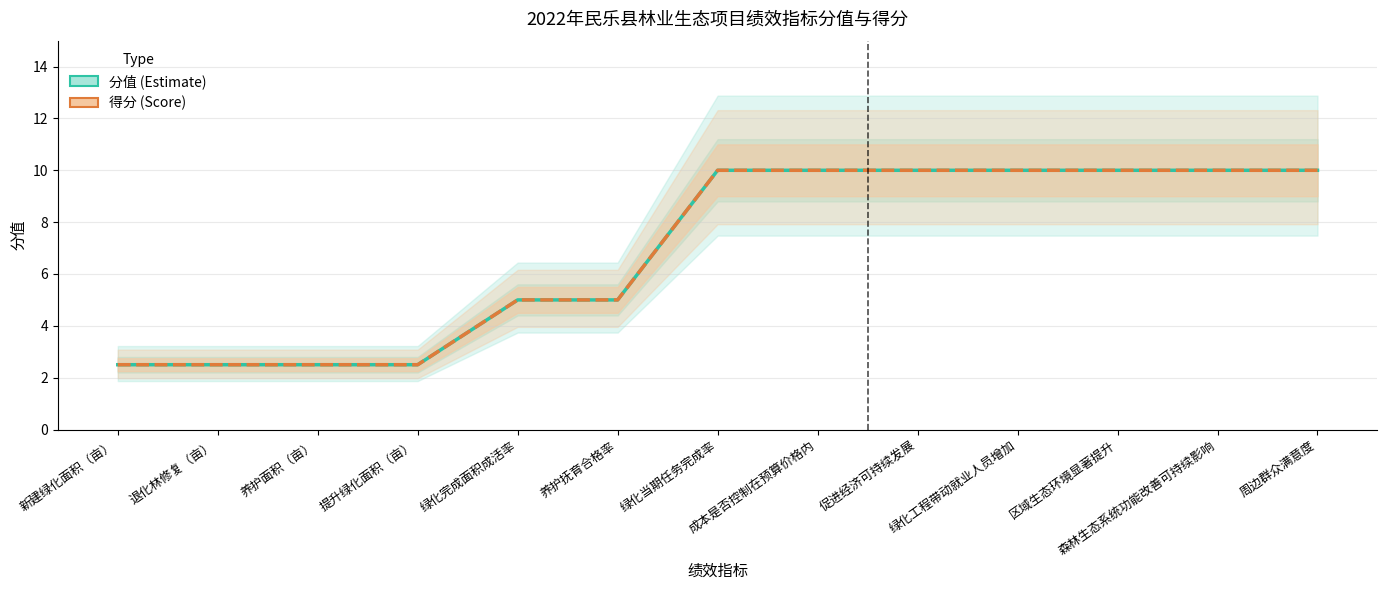

Reading left to right, extract all data points from this chart.

分值 (Estimate): 2.5	2.5	2.5	2.5	5.0	5.0	10.0	10.0	10.0	10.0	10.0	10.0	10.0
得分 (Score): 2.5	2.5	2.5	2.5	5.0	5.0	10.0	10.0	10.0	10.0	10.0	10.0	10.0